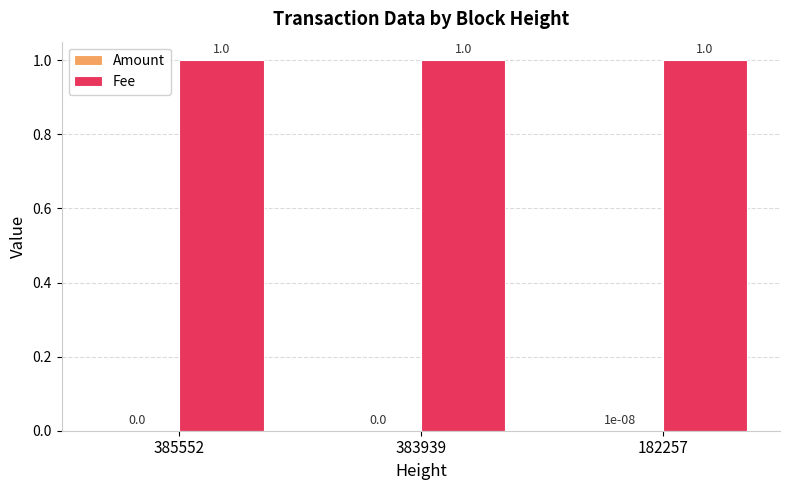

What value does the Fee series have at 385552?

1.0